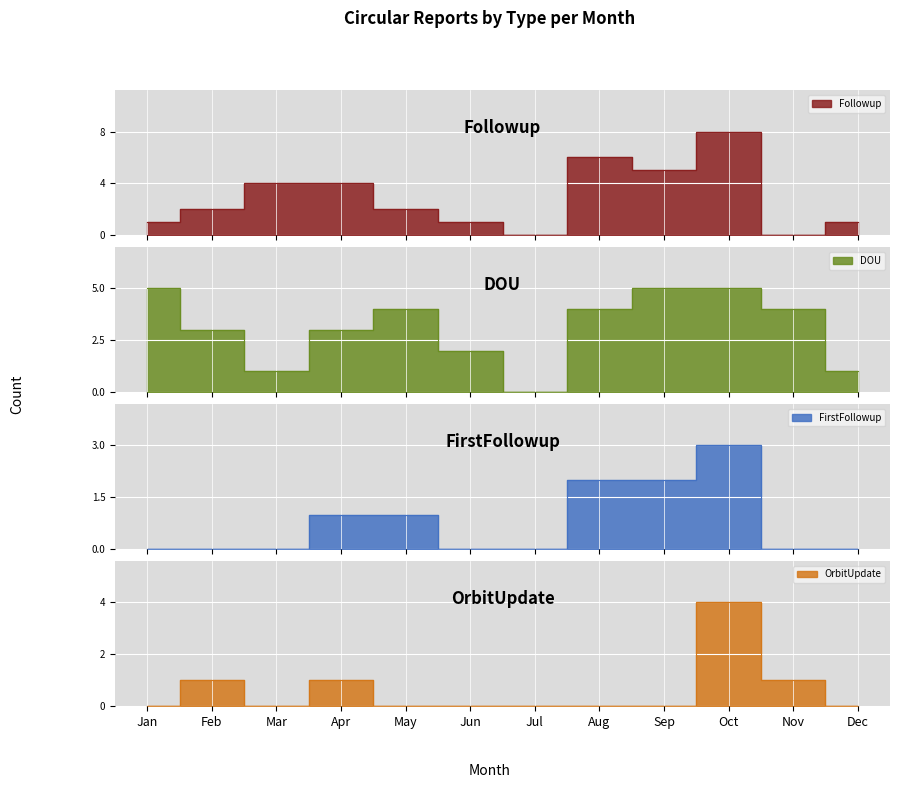

How many data points does each series have?

12